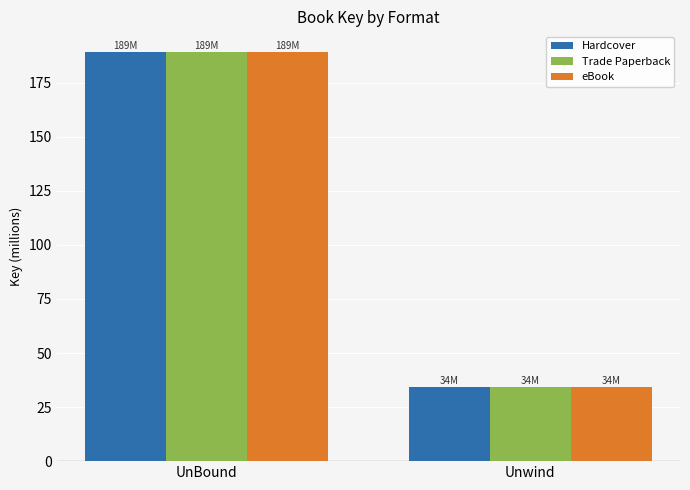

What is the sum of the Hardcover values at UnBound and Unwind?

223.6